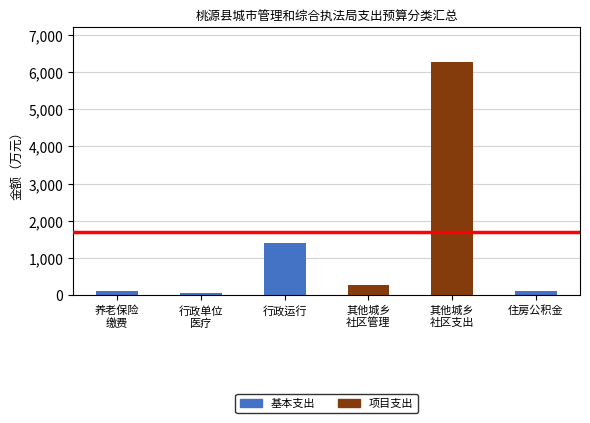

What is the sum of all 基本支出 values?

1681.3